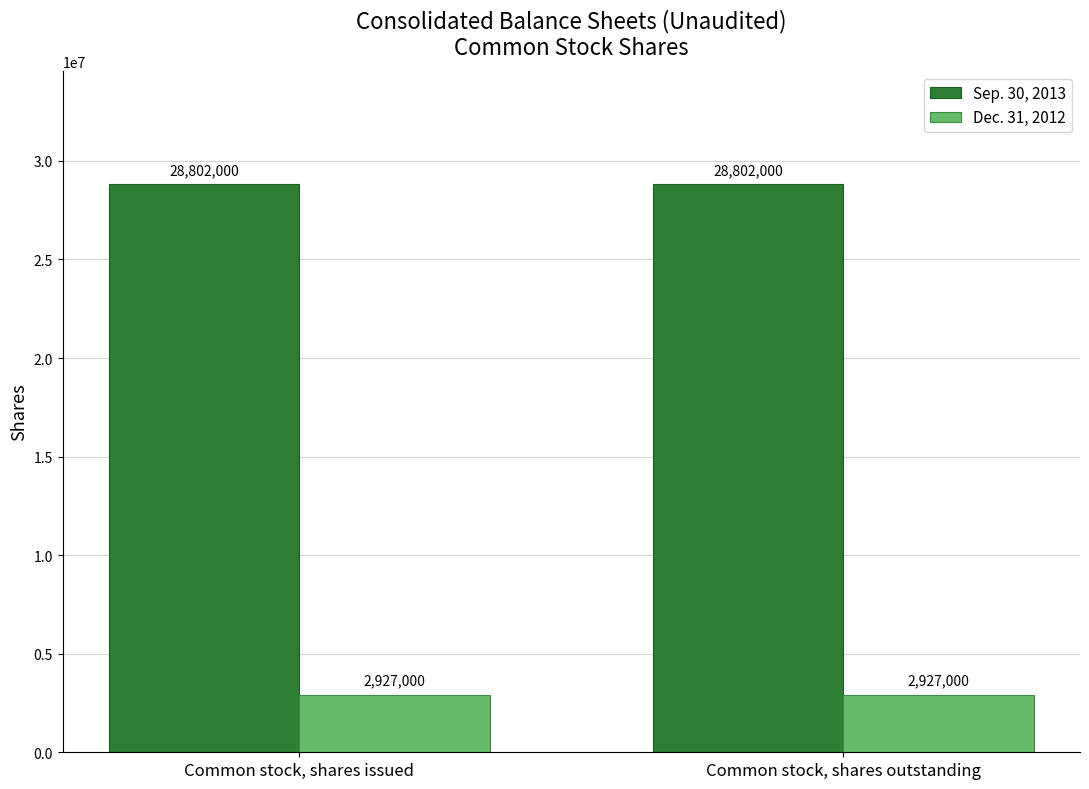

What is the spread (max minus min) of values at Common stock, shares outstanding?

25875000